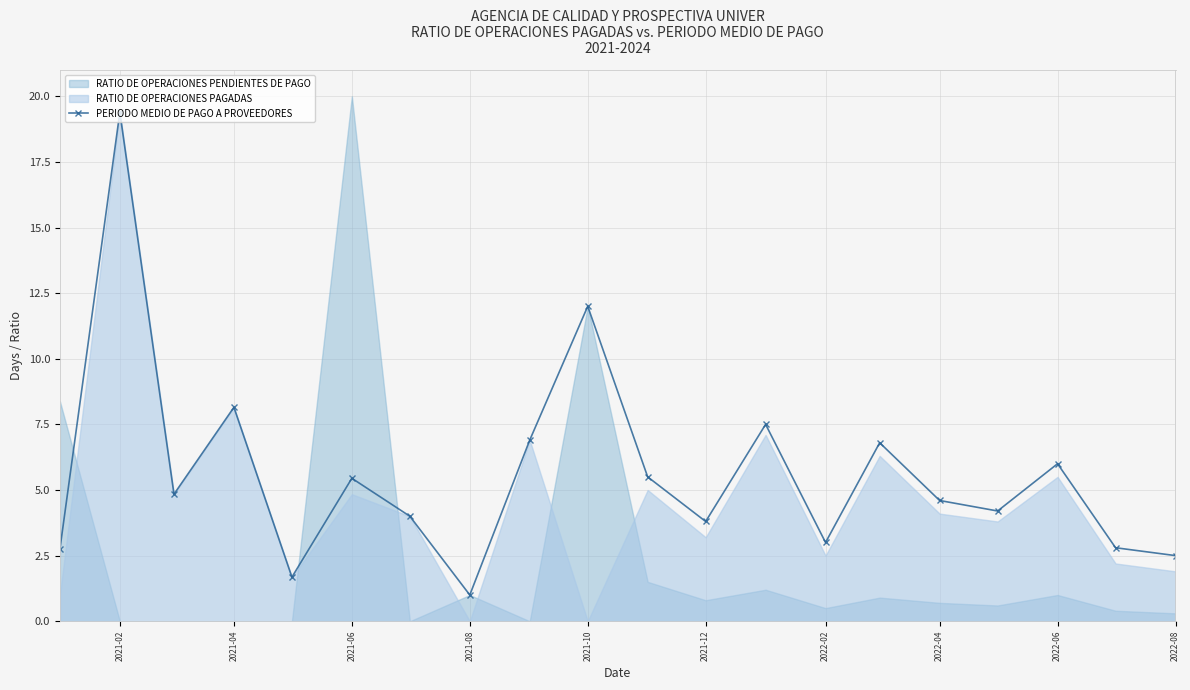

How many lines are shown in the chart?

1